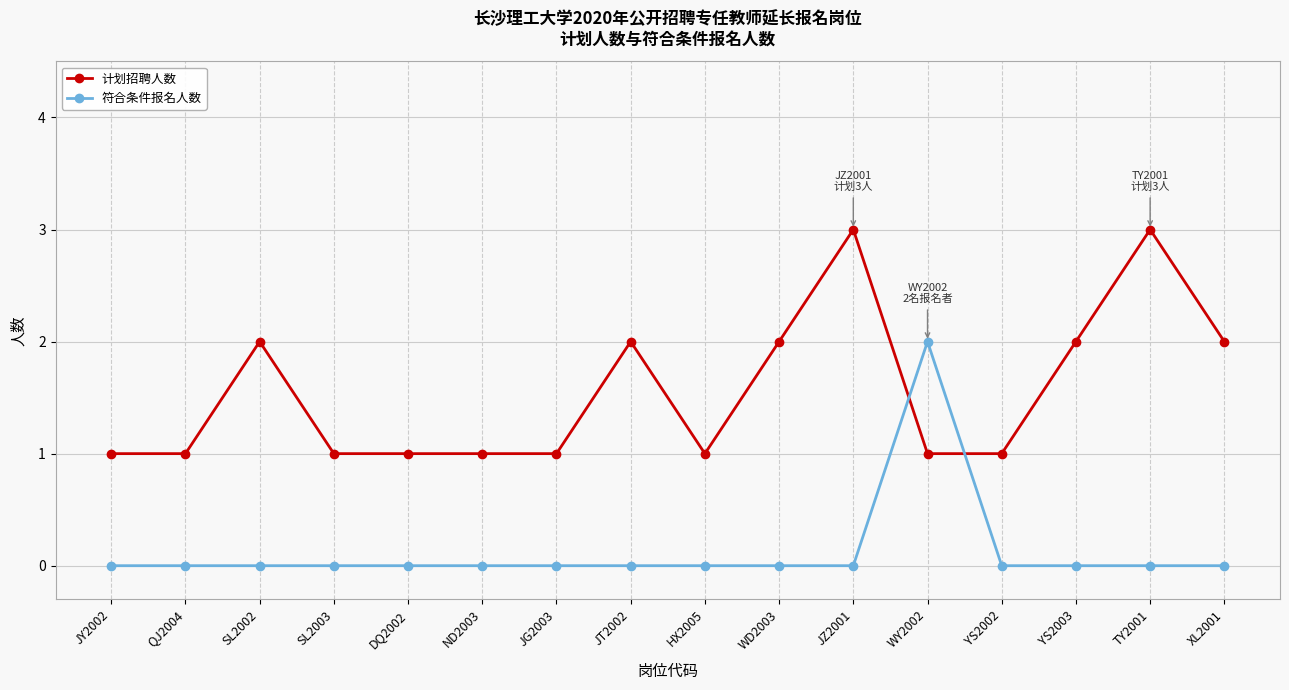

Does the chart display data point markers on the line(s)?

Yes